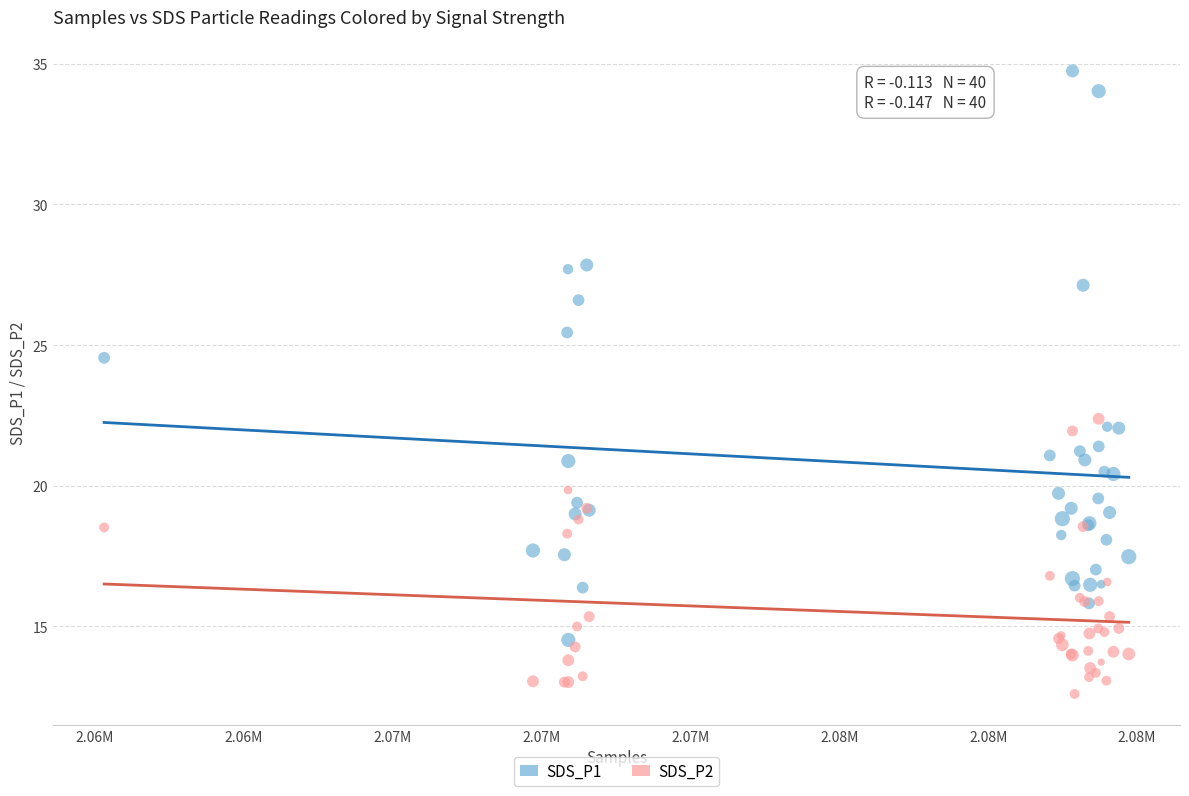

What are all the series names shown in the legend?

SDS_P1, SDS_P2